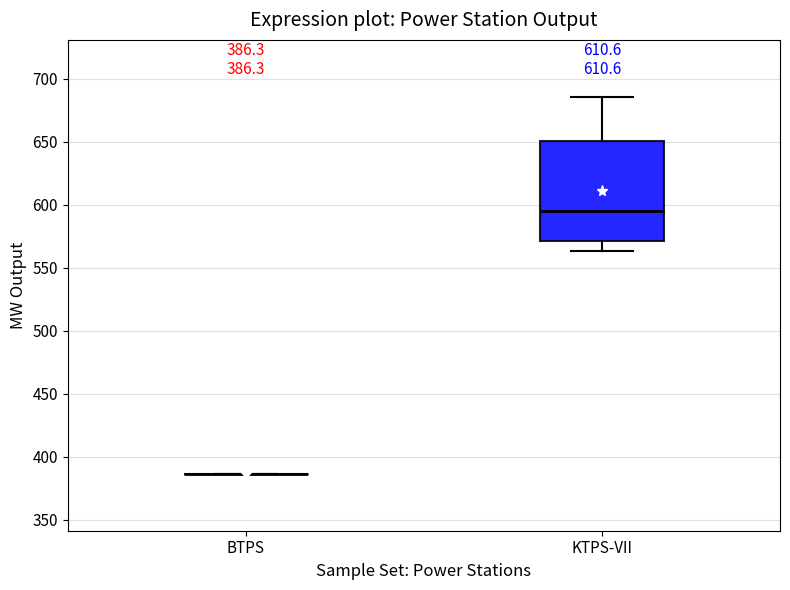

Which box is the tallest, from its lower edge to its upper edge?

KTPS-VII